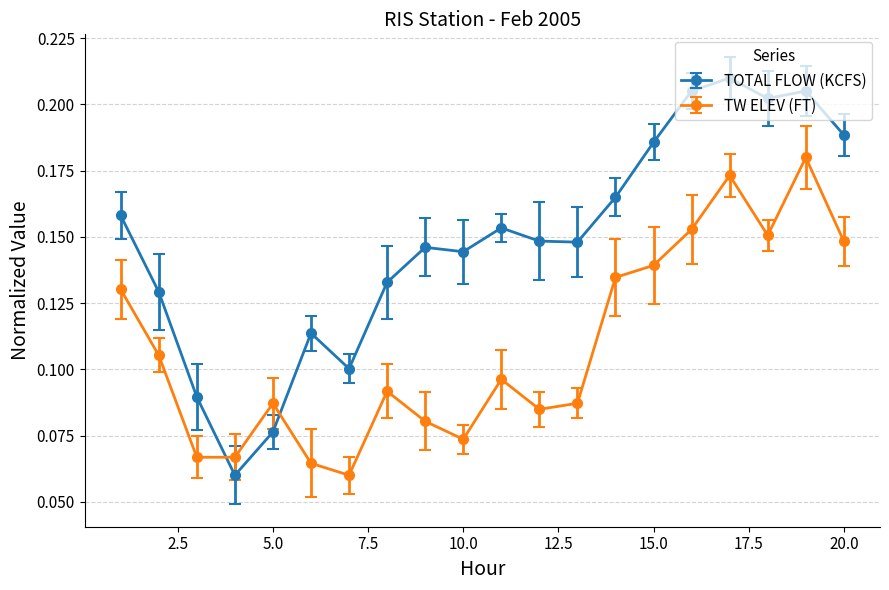

True or false: TW ELEV (FT) and TOTAL FLOW (KCFS) cross at least once.

True